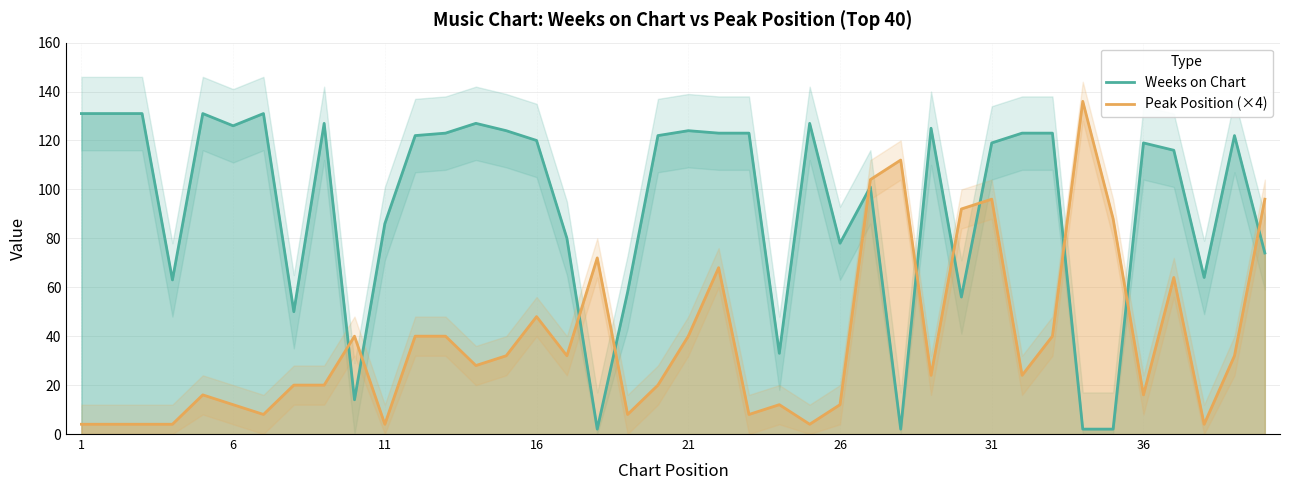

True or false: Weeks on Chart and Peak Position (×4) cross at least once.

True